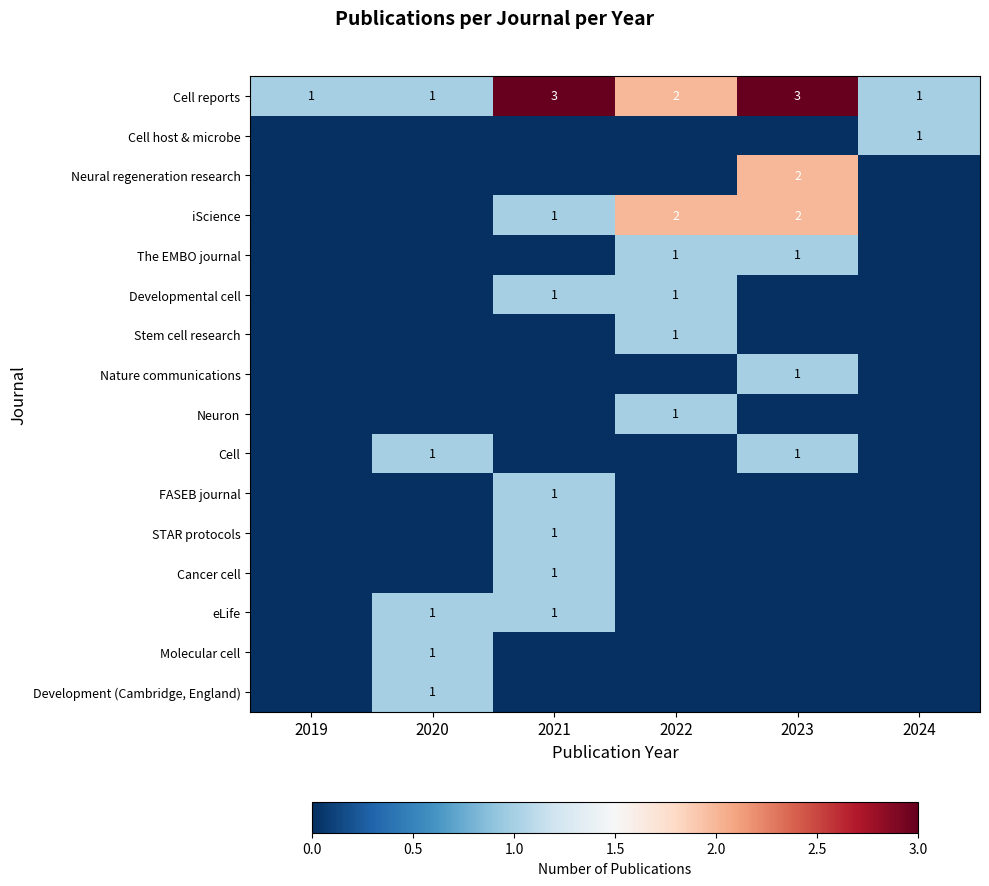

What is the total value across all series at 2021?

9